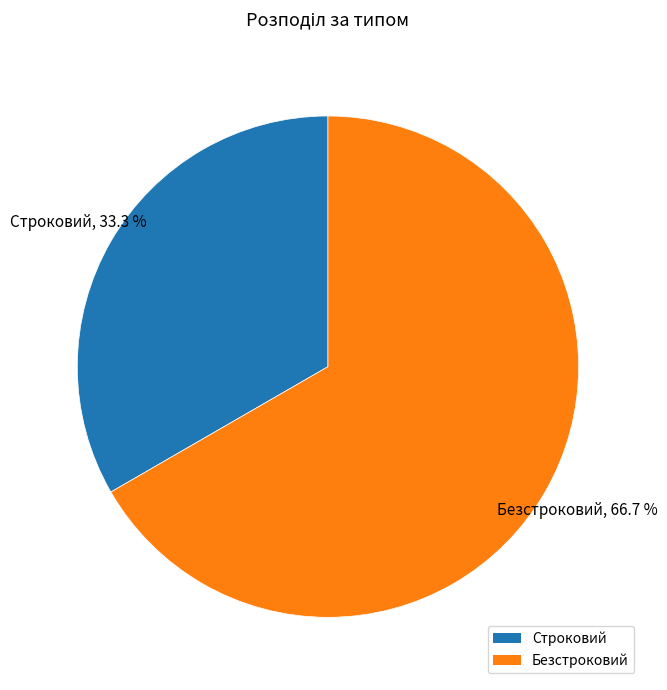

To the nearest percent, what portion does Строковий represent?

33%